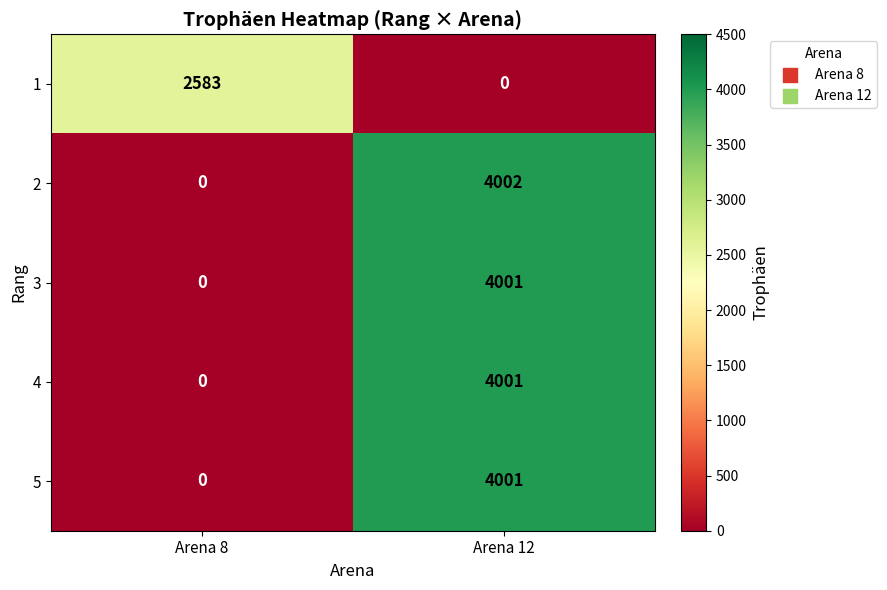

What is the total value across all series at Arena 12?

16005